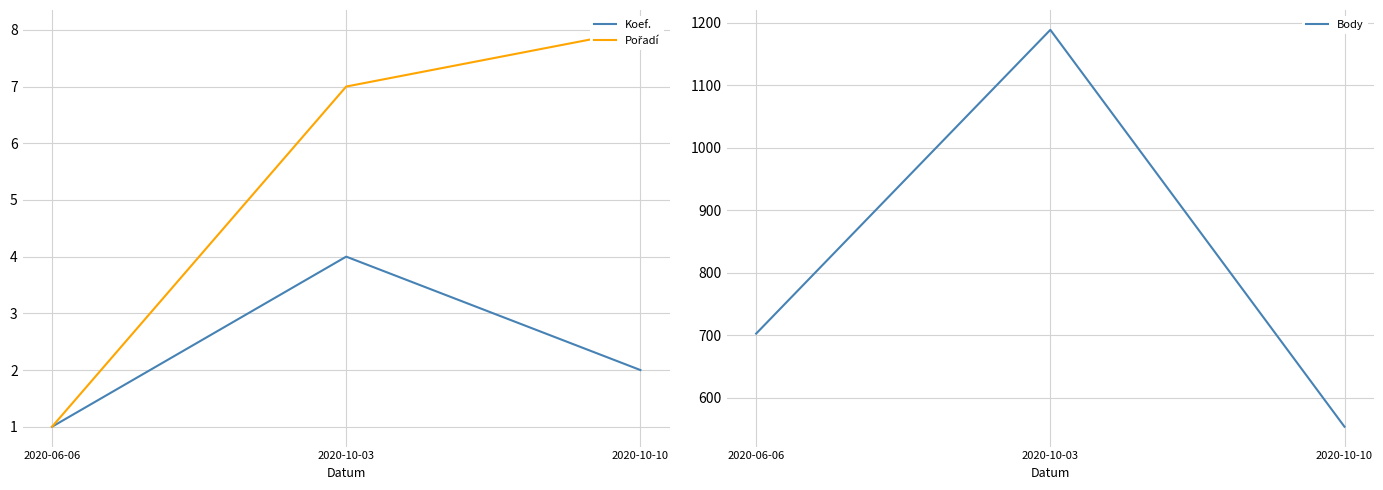

Reading left to right, transcribe all the data shown in this chart.

Koef.: 2020-06-06=1	2020-10-03=4	2020-10-10=2
Pořadí: 2020-06-06=1	2020-10-03=7	2020-10-10=8
Body: 2020-06-06=703	2020-10-03=1189	2020-10-10=554